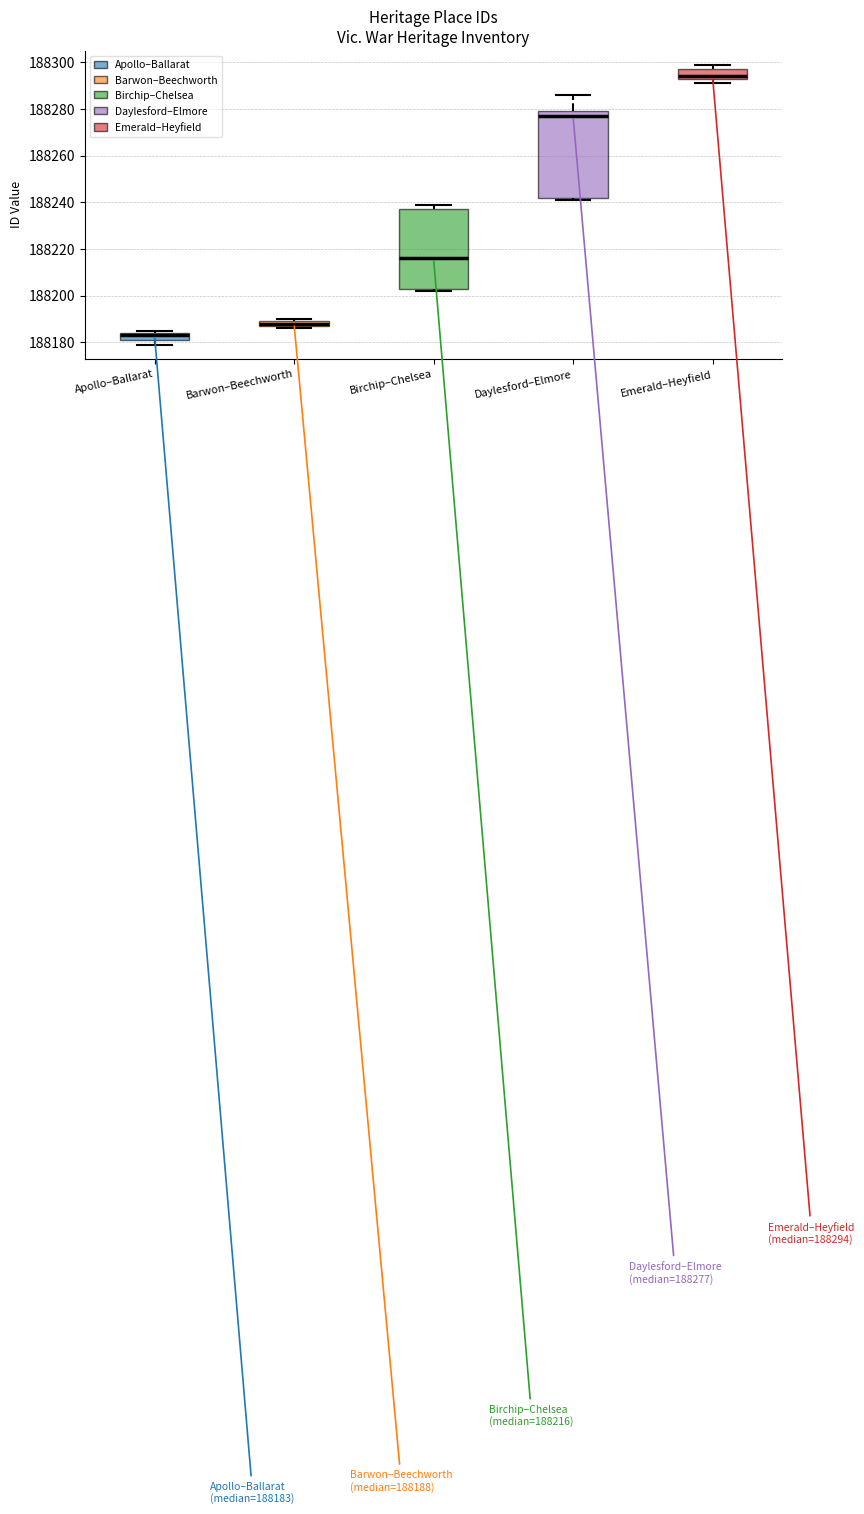

Which box's median line is the lowest?

Apollo–Ballarat